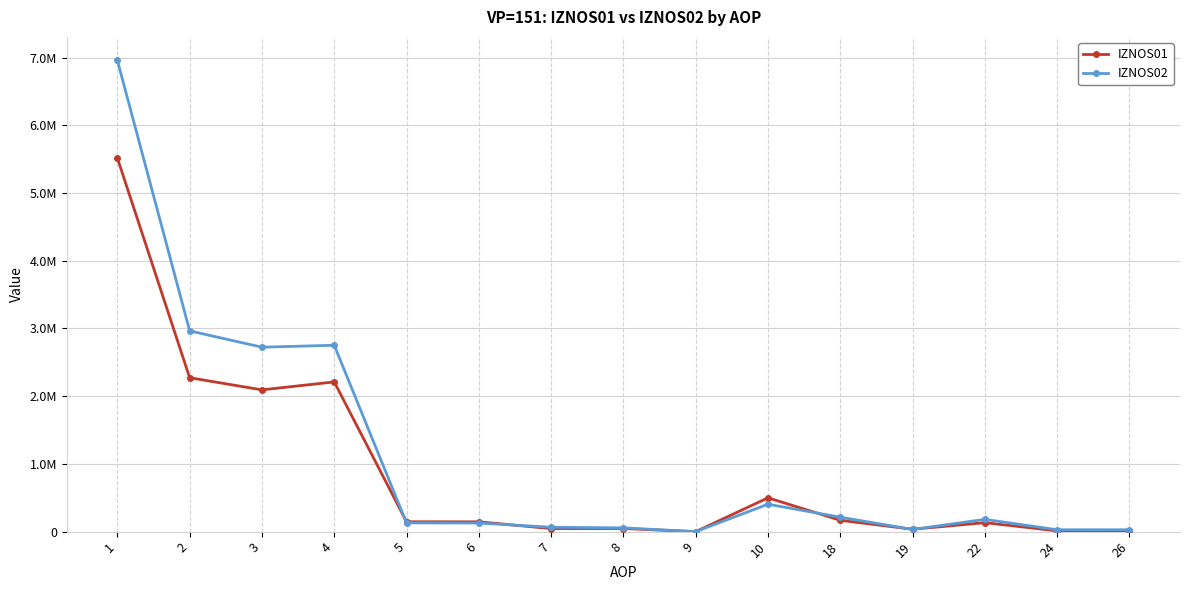

What are all the series names shown in the legend?

IZNOS01, IZNOS02